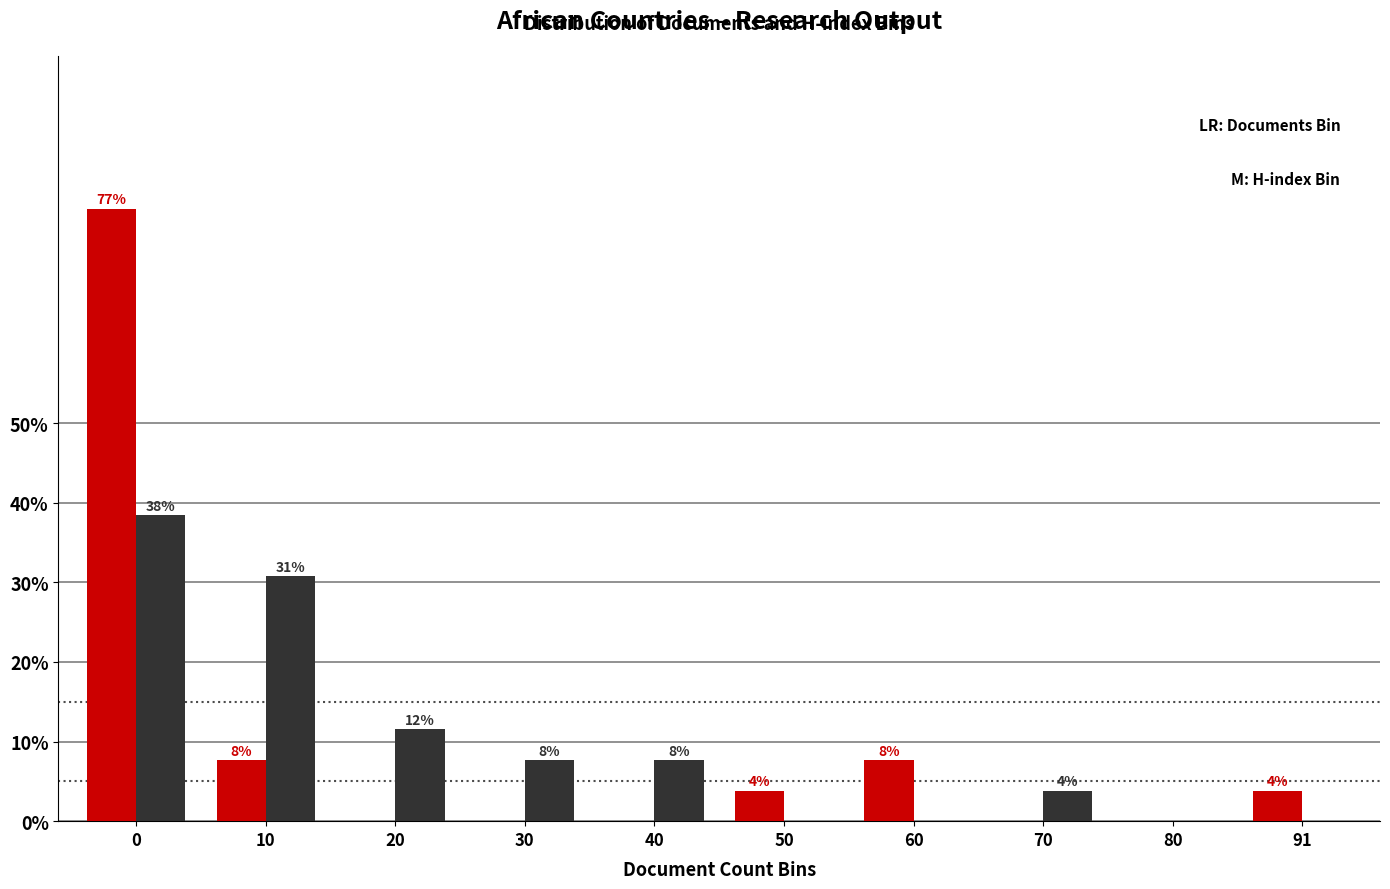

Are the bars horizontal?

No